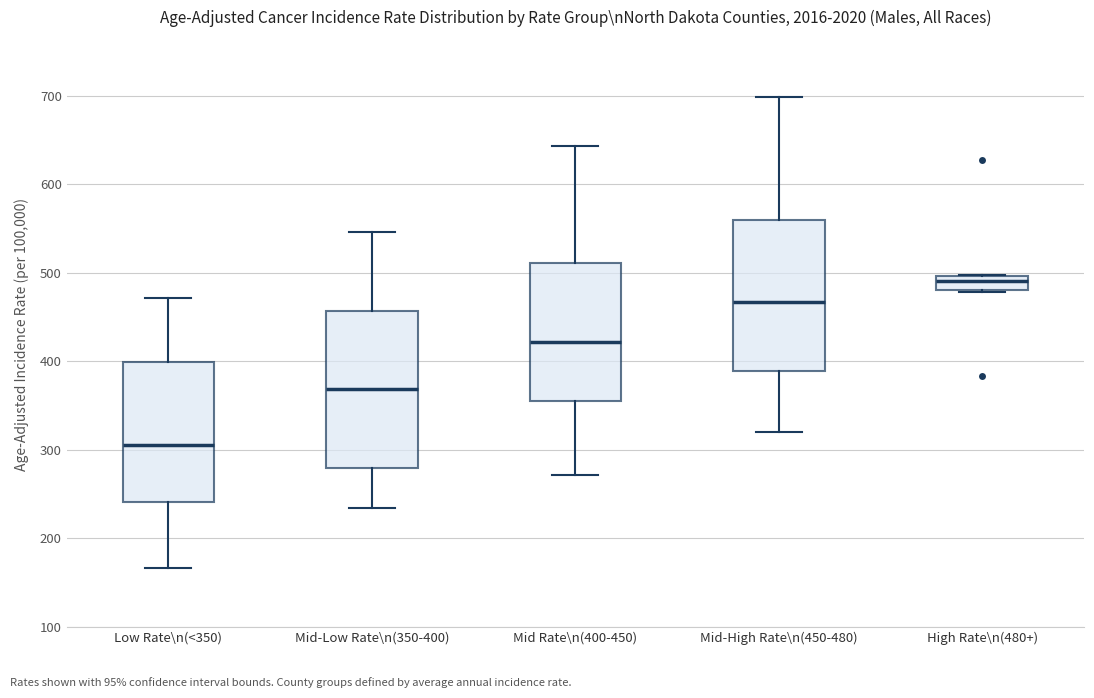

Where is the lower edge of the box for Mid-High Rate\n(450-480) on the y-axis? The values are not printed on the chart, so give them approximately, as read against the axis.

390